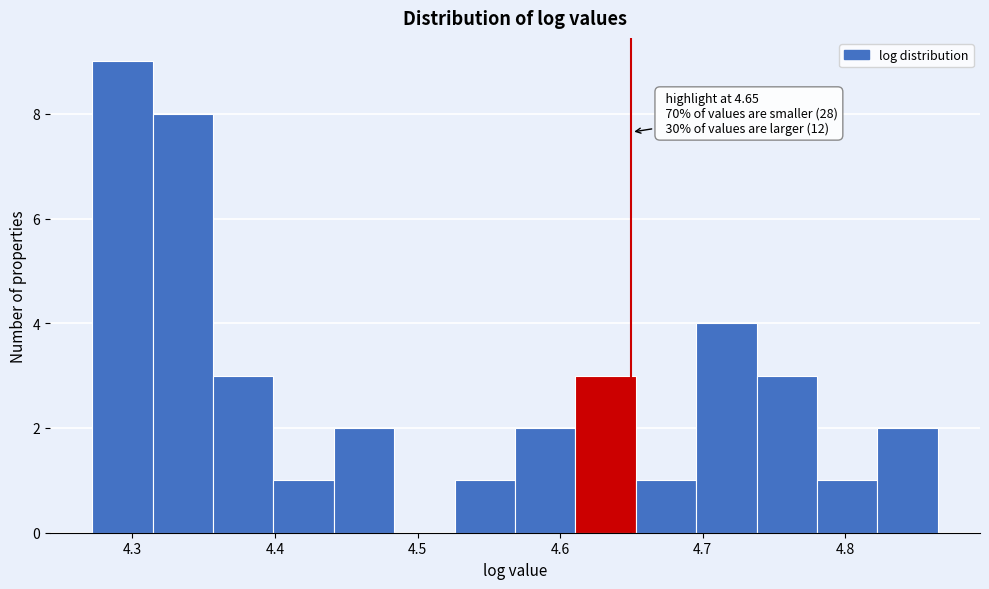

Over which range of the x-axis is the bar tallest?

4.27 to 4.31